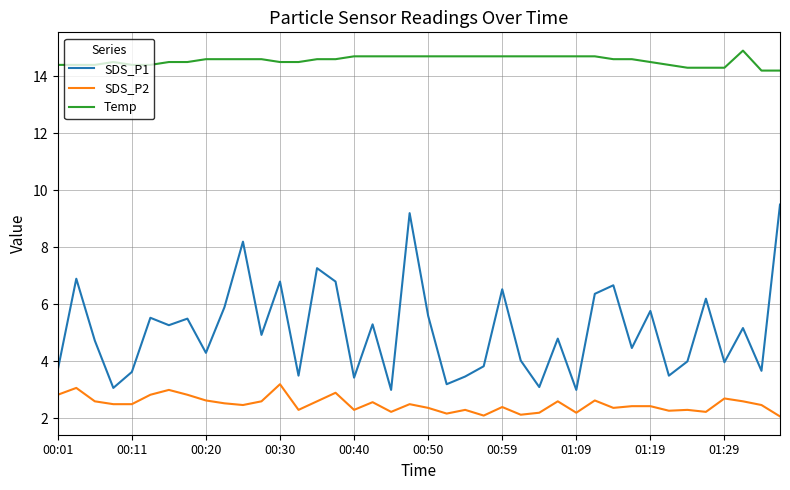

True or false: Temp and SDS_P1 cross at least once.

False